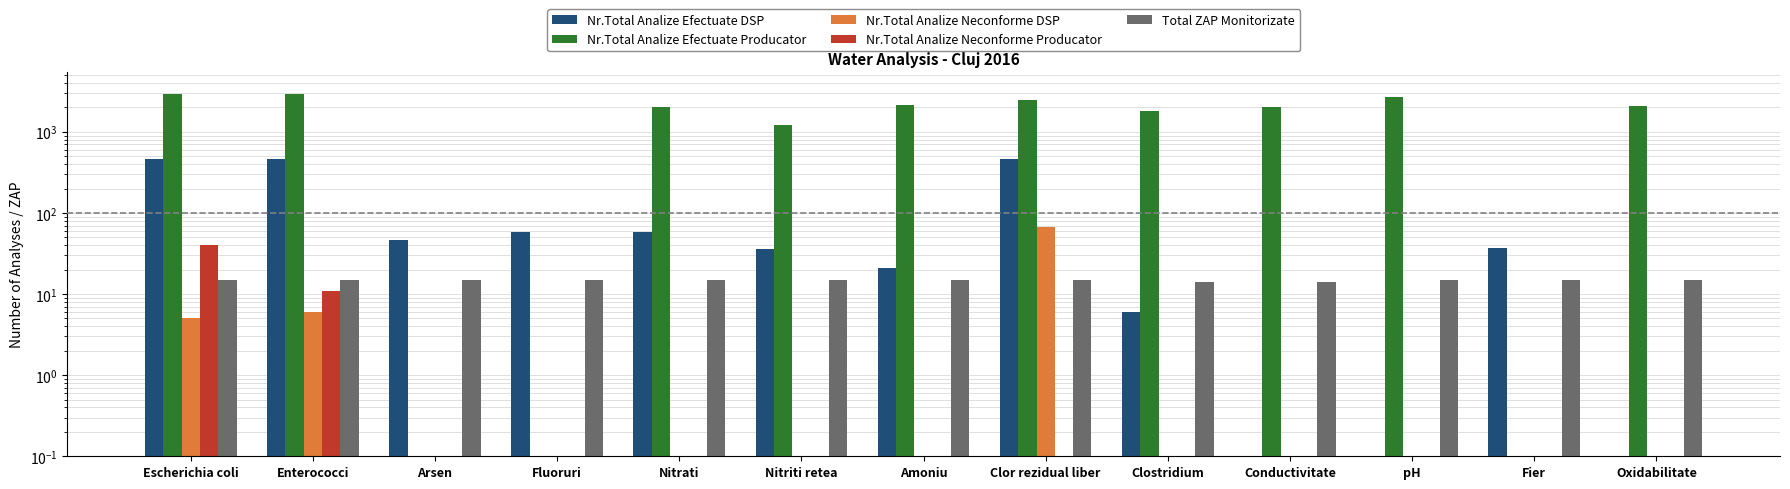

Count the Total ZAP Monitorizate values in the range 15 to 16.

11